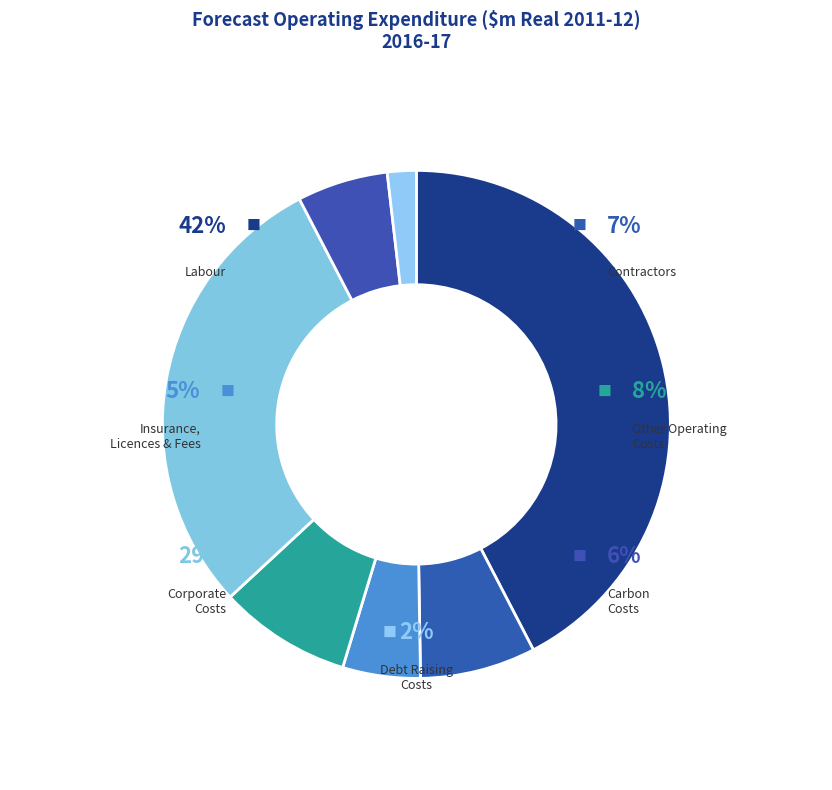

Does Contractors represent more than half of the total?

No